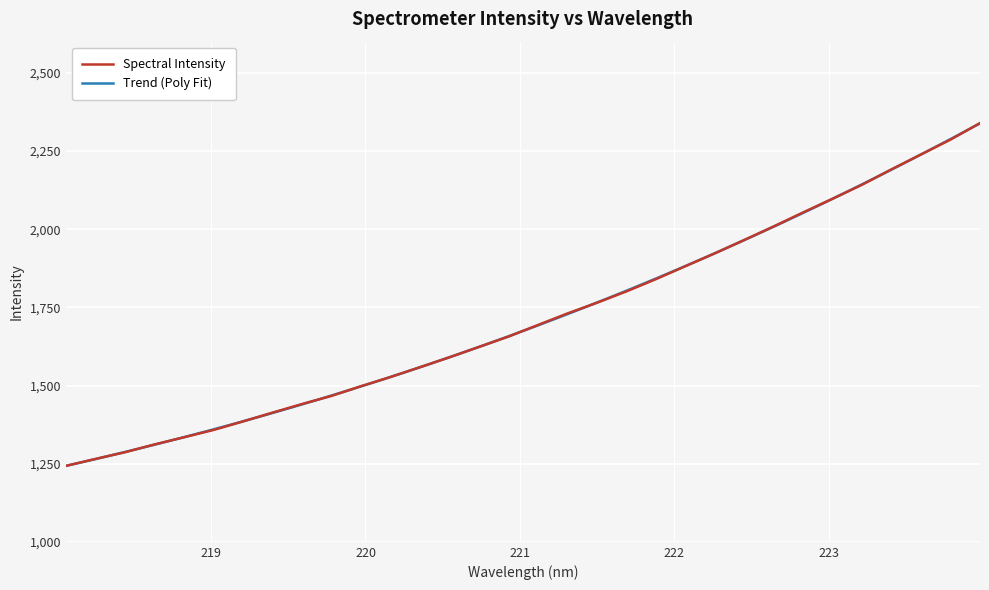

What is the minimum value shown in the chart?

1243.1